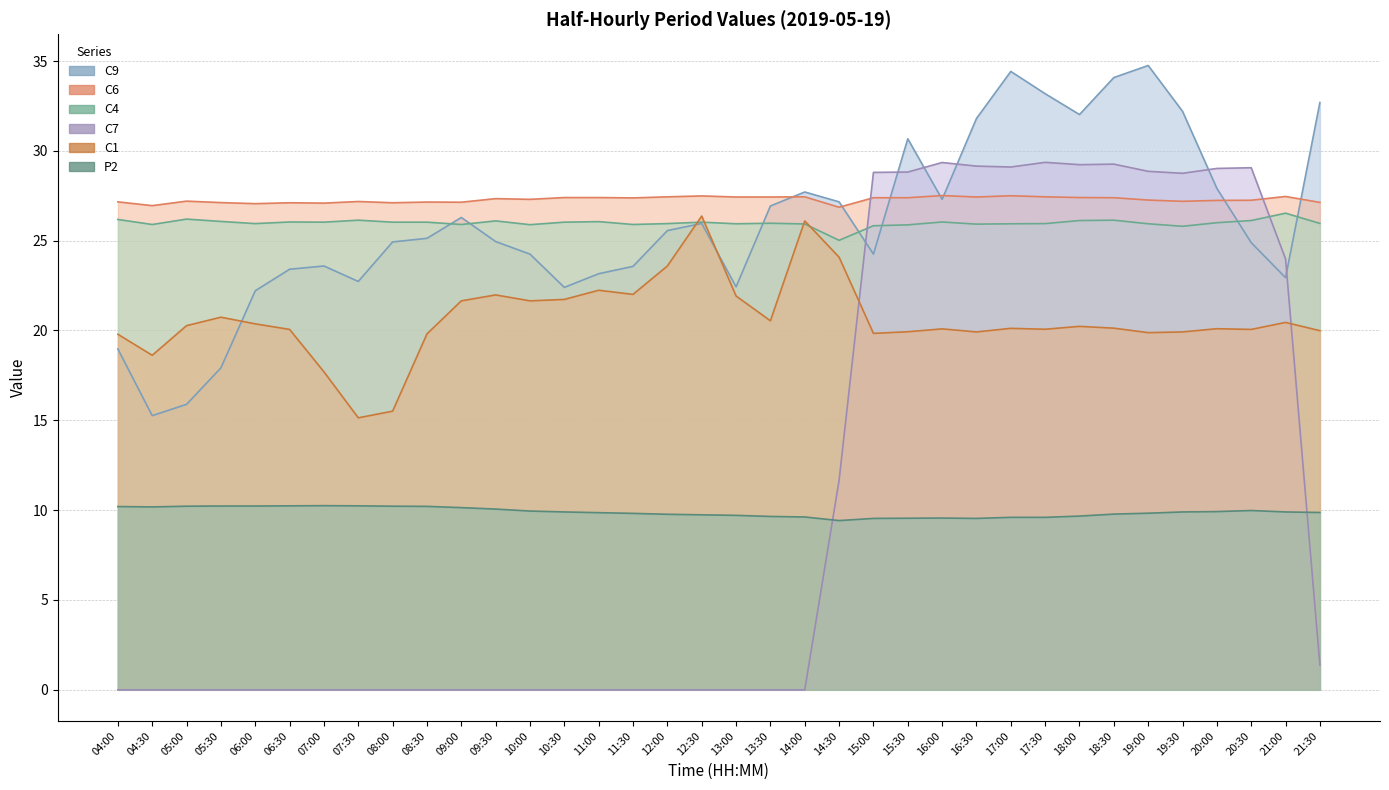

What is the approximate value of C4 at 05:00?

26.2